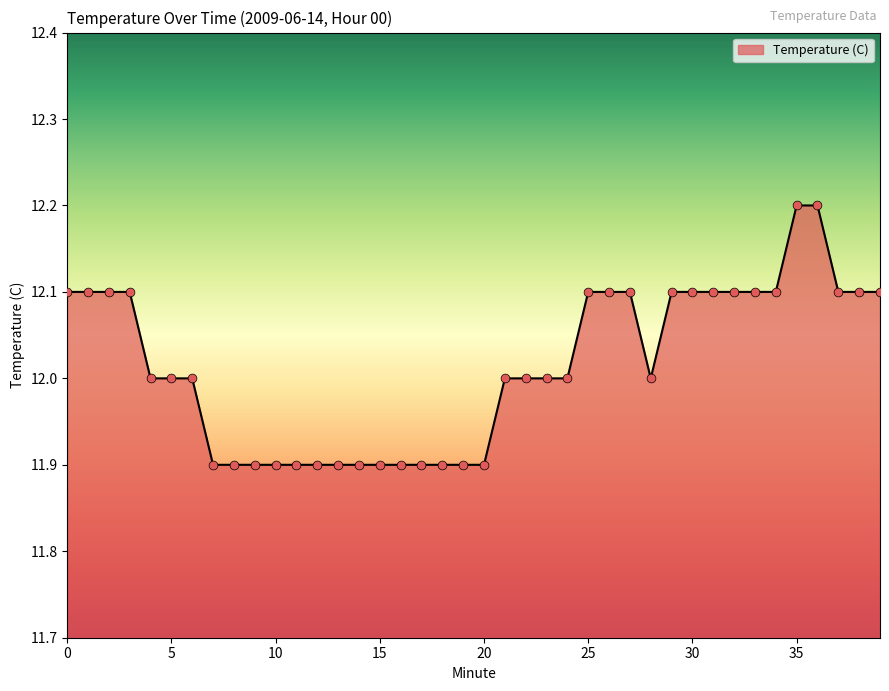

What is the difference between the maximum and minimum values?

0.3